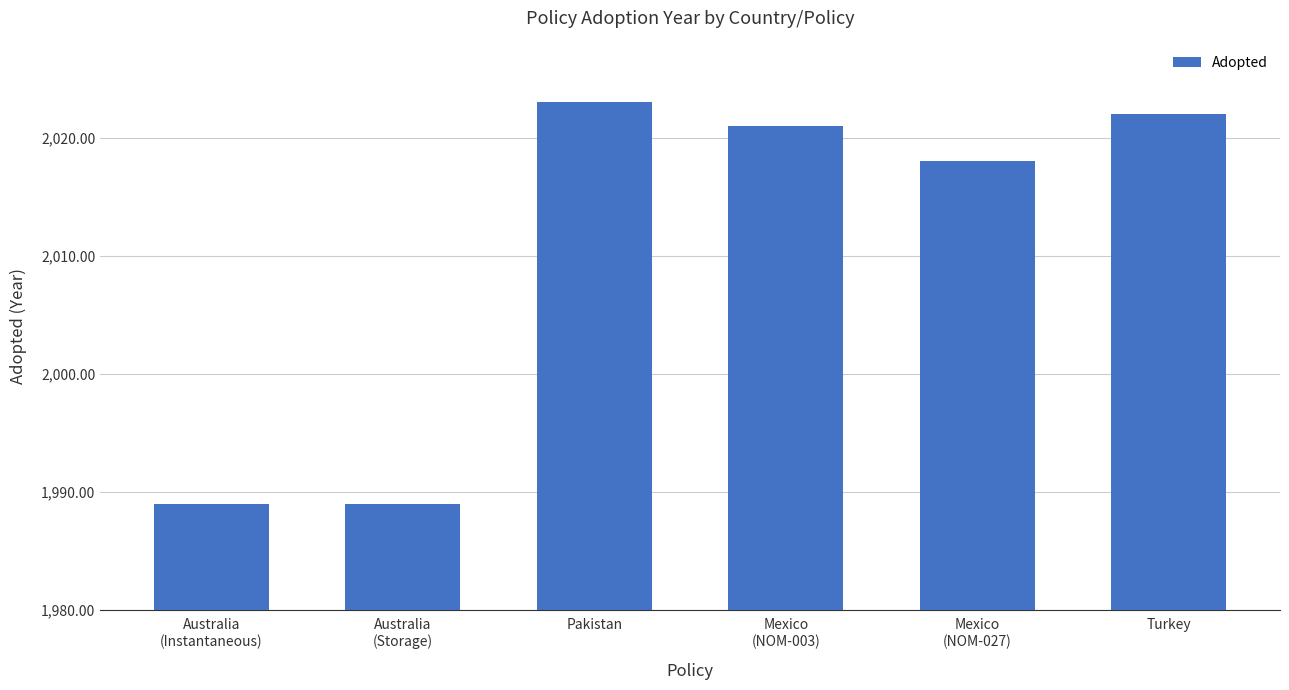

What is the change in value from Australia
(Instantaneous) to Turkey?

+33